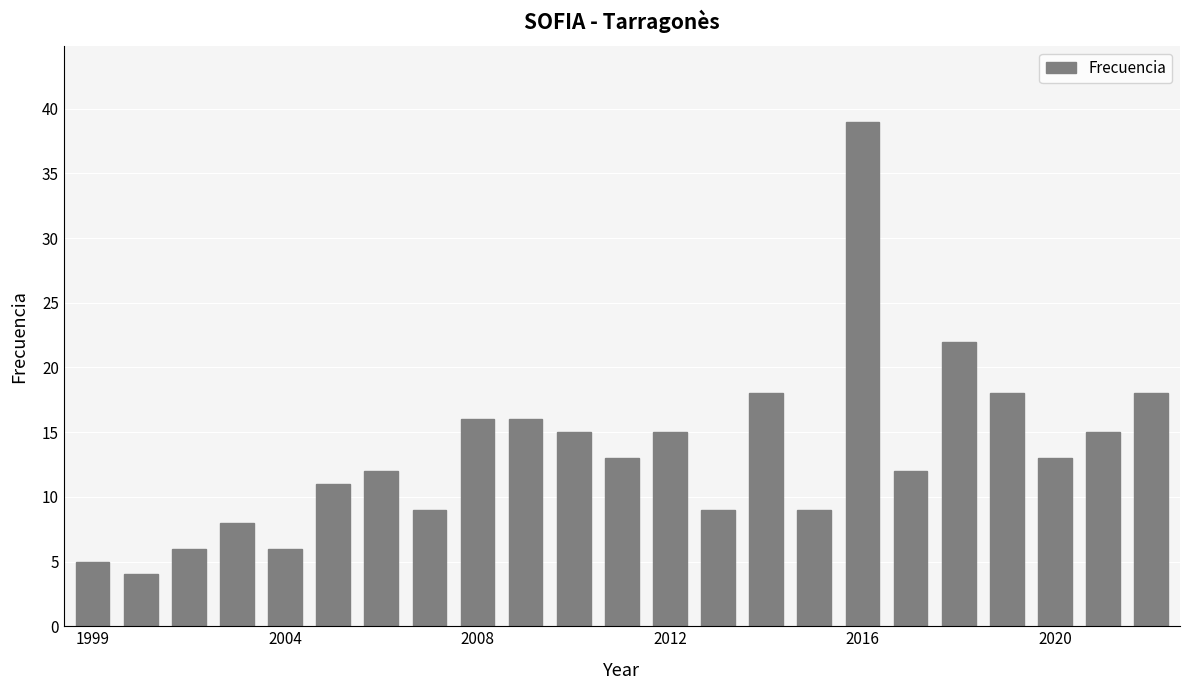

Are the bars horizontal?

No